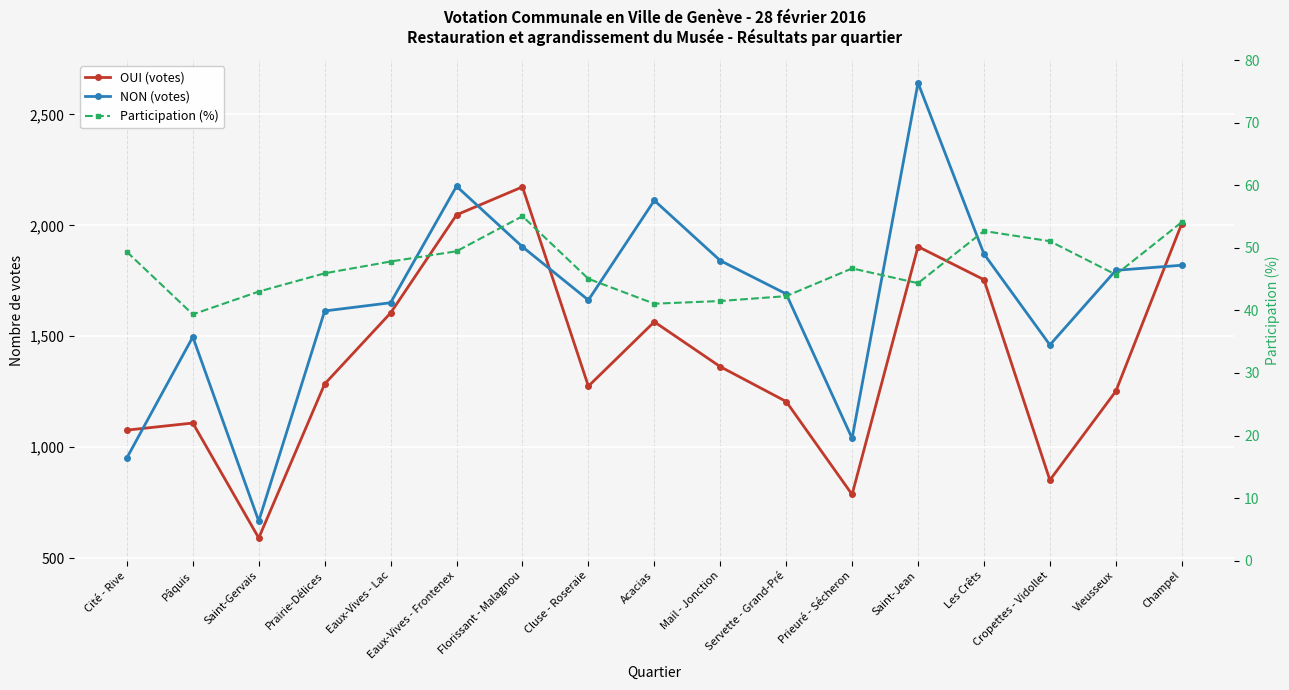

True or false: OUI (votes) and Participation (%) intersect in this chart.

False